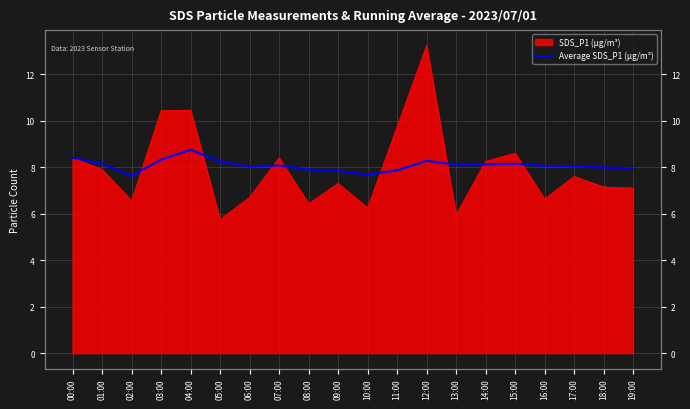

Does the chart display data point markers on the line(s)?

No